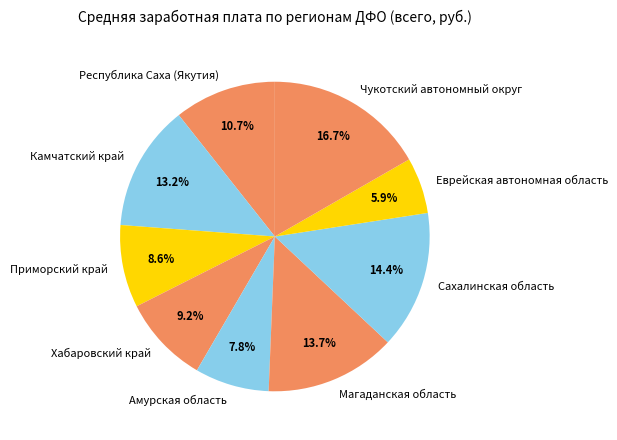

Which category has the smallest portion of the pie?

Еврейская автономная область